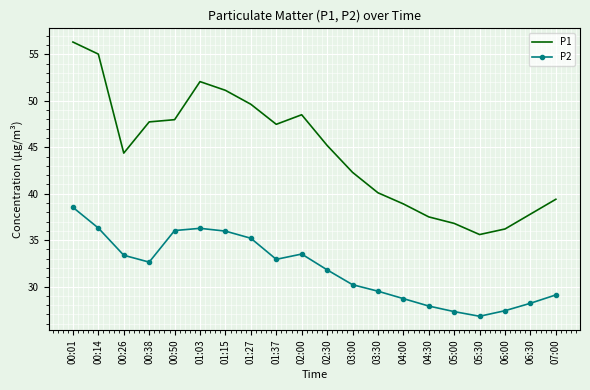

Which category has the highest value in the P2 series?

00:01